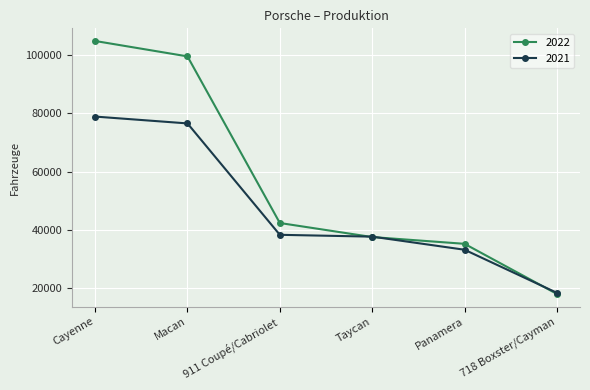

Rank the series by their average value, from lowest to highest.

2021, 2022